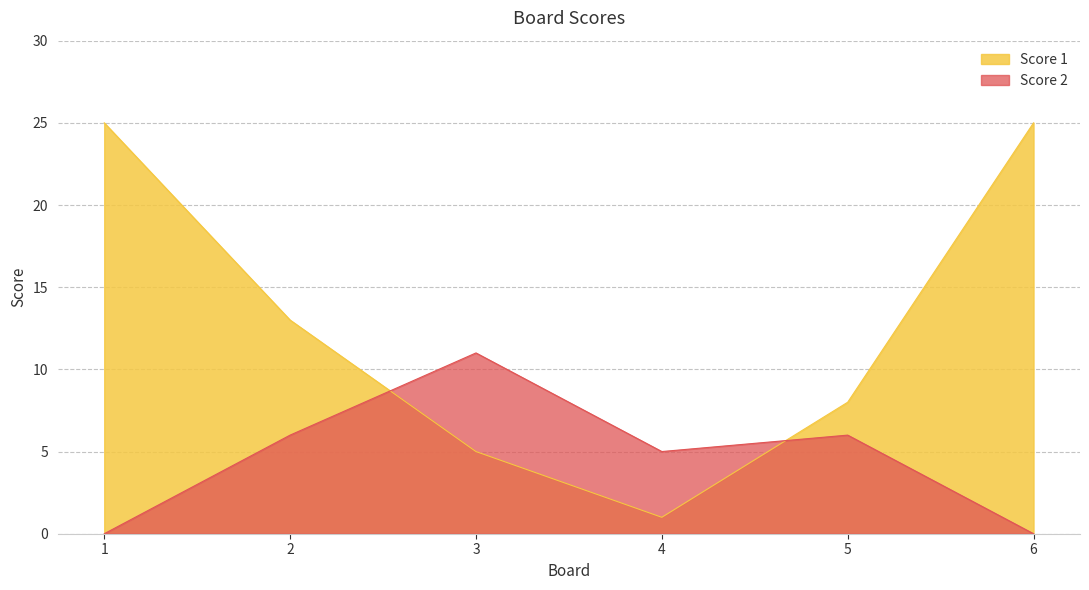

Which series changed the most between 1 and 6?

Score 1